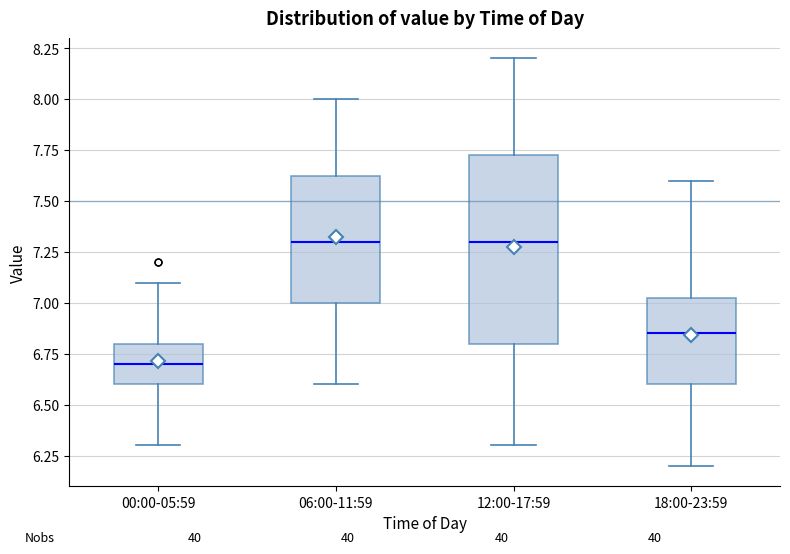

Where does the median line of the box for 00:00-05:59 sit on the y-axis? The values are not printed on the chart, so give them approximately, as read against the axis.

6.70